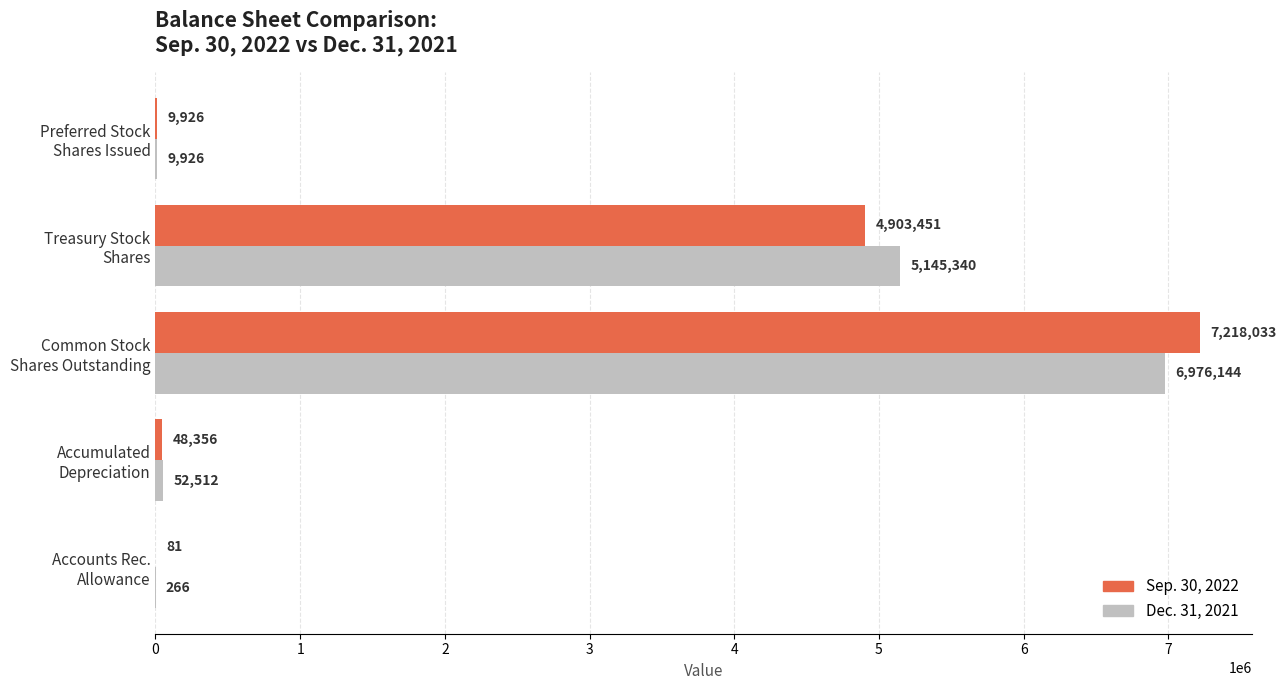

What is the highest value of the Sep. 30, 2022 series?

7218033